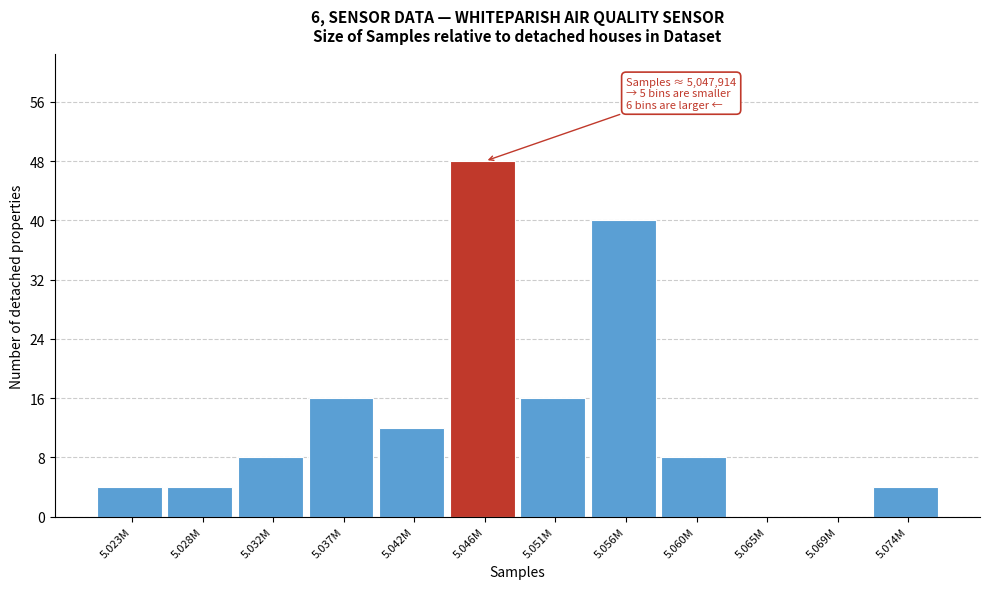

Reading left to right, extract all data points from this chart.

5.023M=4	5.028M=4	5.032M=8	5.037M=16	5.042M=12	5.046M=48	5.051M=16	5.056M=40	5.060M=8	5.065M=0	5.069M=0	5.074M=4